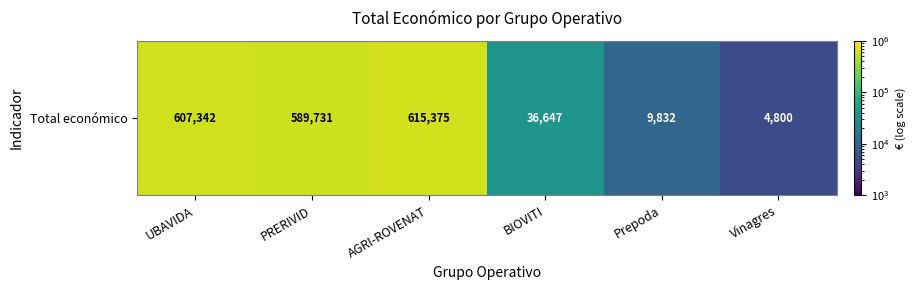

How many categories are shown in the chart?

6